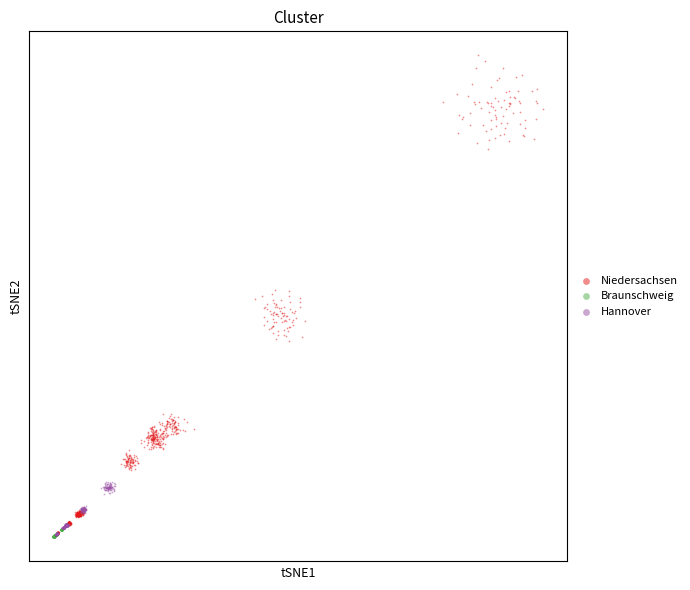

What are all the series names shown in the legend?

Niedersachsen, Braunschweig, Hannover